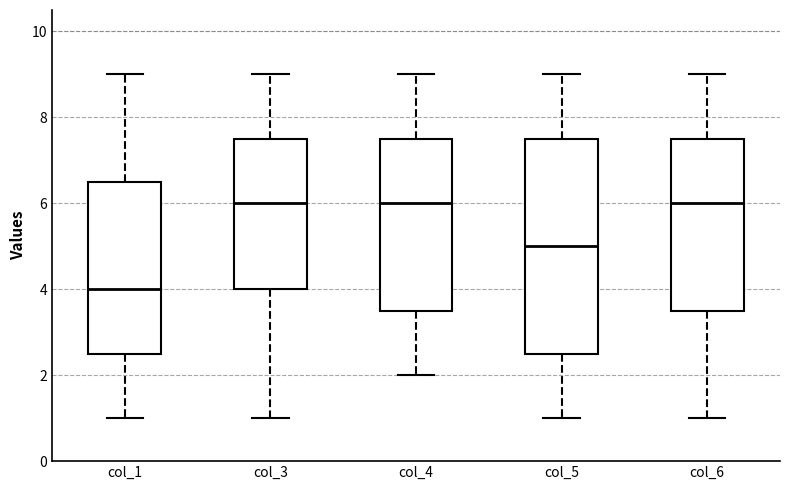

Reading left to right, read every box against the y-axis: the position of its median line, the range the box covers, and the ends of its whiskers. The values are not printed on the chart, so give them approximately, as read against the axis.

col_1: median 4.0, box 2.6 to 6.6, whiskers 1.0 to 9.0
col_3: median 6.0, box 4.0 to 7.6, whiskers 1.0 to 9.0
col_4: median 6.0, box 3.6 to 7.6, whiskers 2.0 to 9.0
col_5: median 5.0, box 2.6 to 7.6, whiskers 1.0 to 9.0
col_6: median 6.0, box 3.6 to 7.6, whiskers 1.0 to 9.0